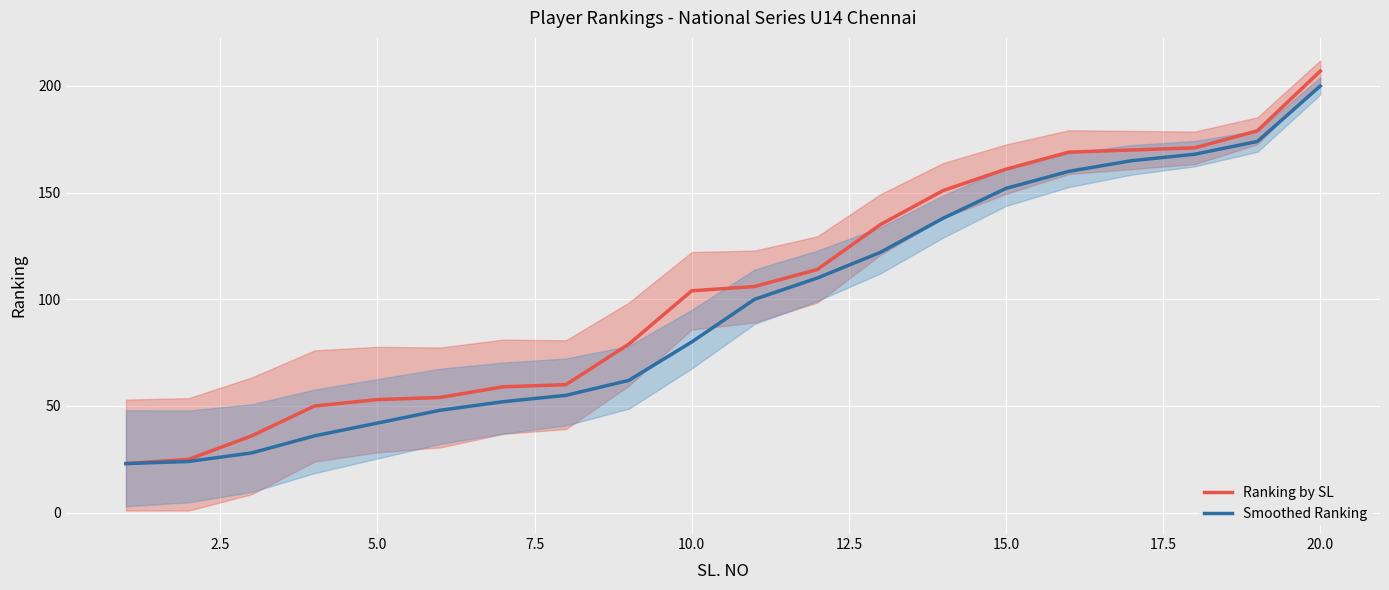

The Smoothed Ranking series shows 257 at 15.0. True or false?

False